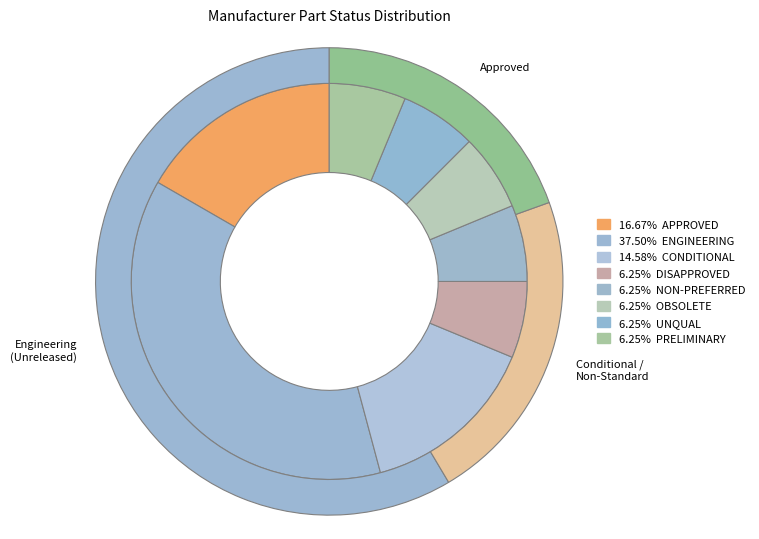

To the nearest percent, what portion does OBSOLETE represent?

6%